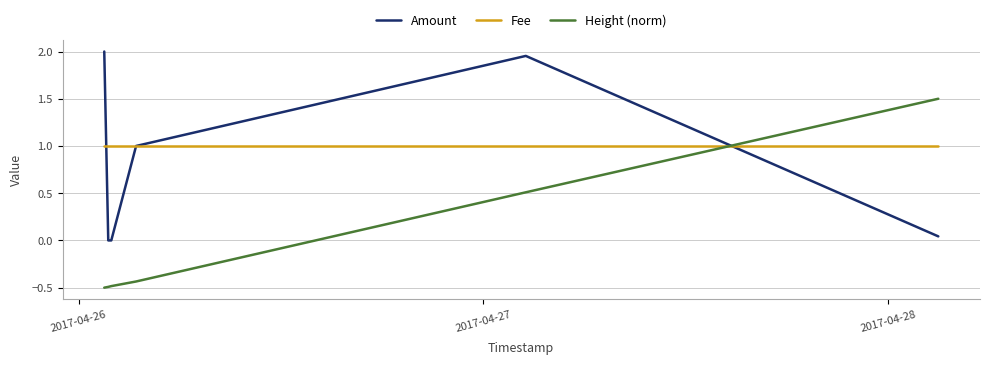

What is the average value of the Fee series?

1.0